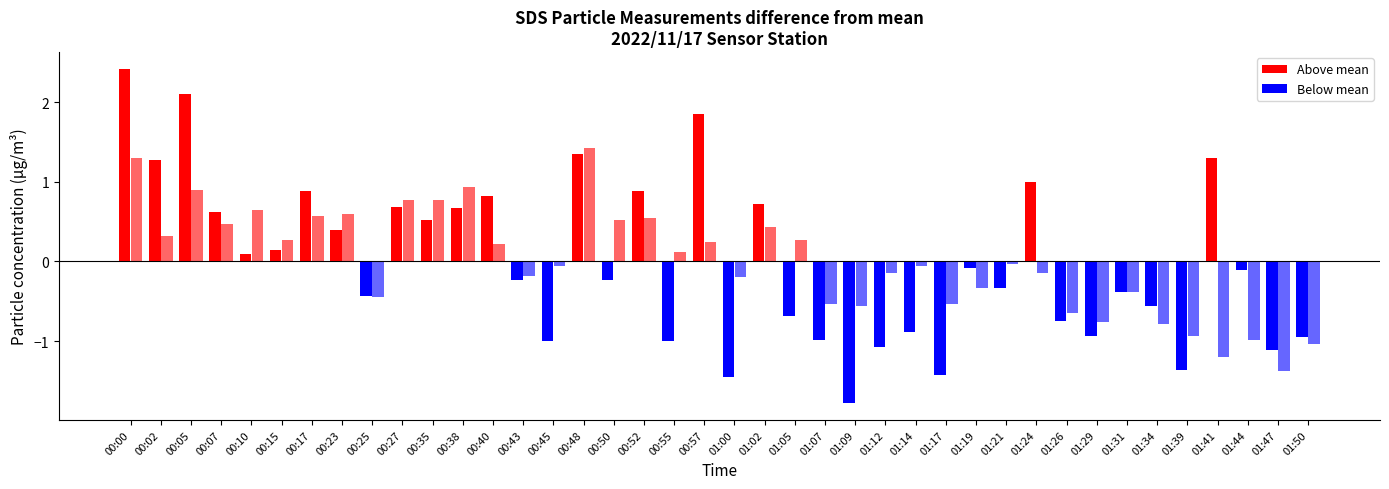

Count the number of data series in this chart.

2